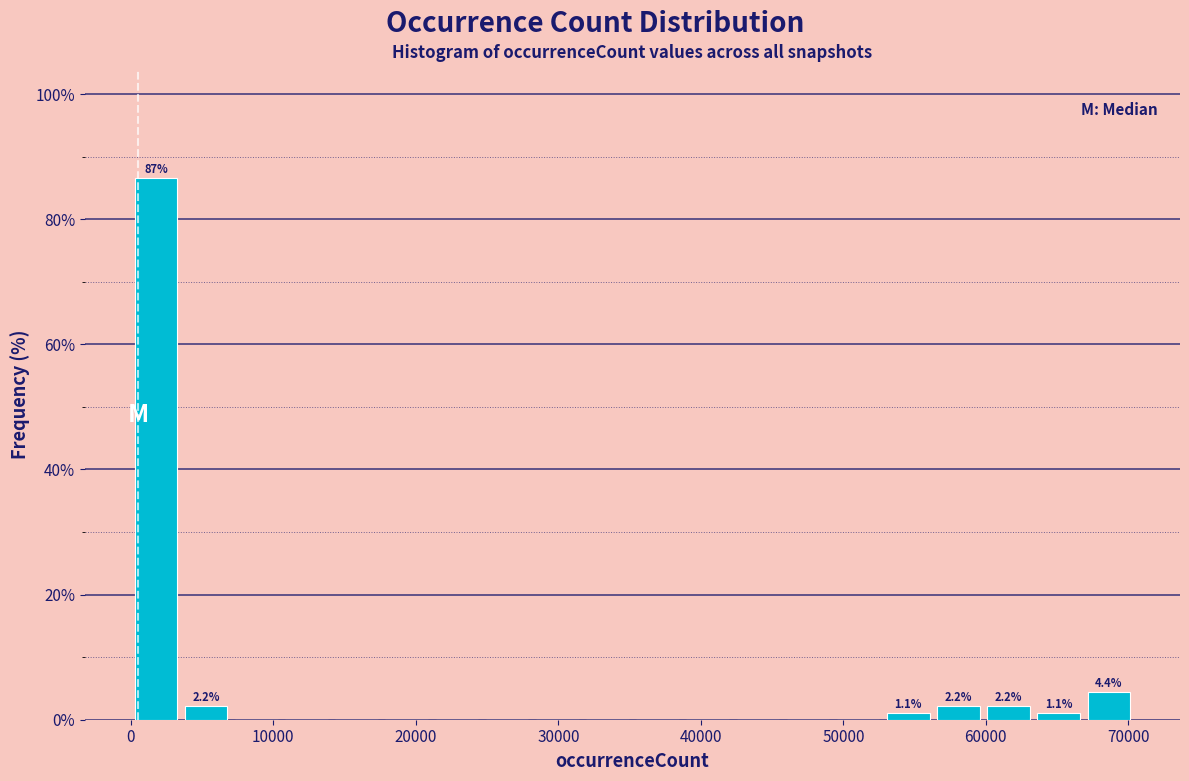

Around what value on the x-axis is the tallest bar? Give the approximate position of its centre, as read against the axis.

2000